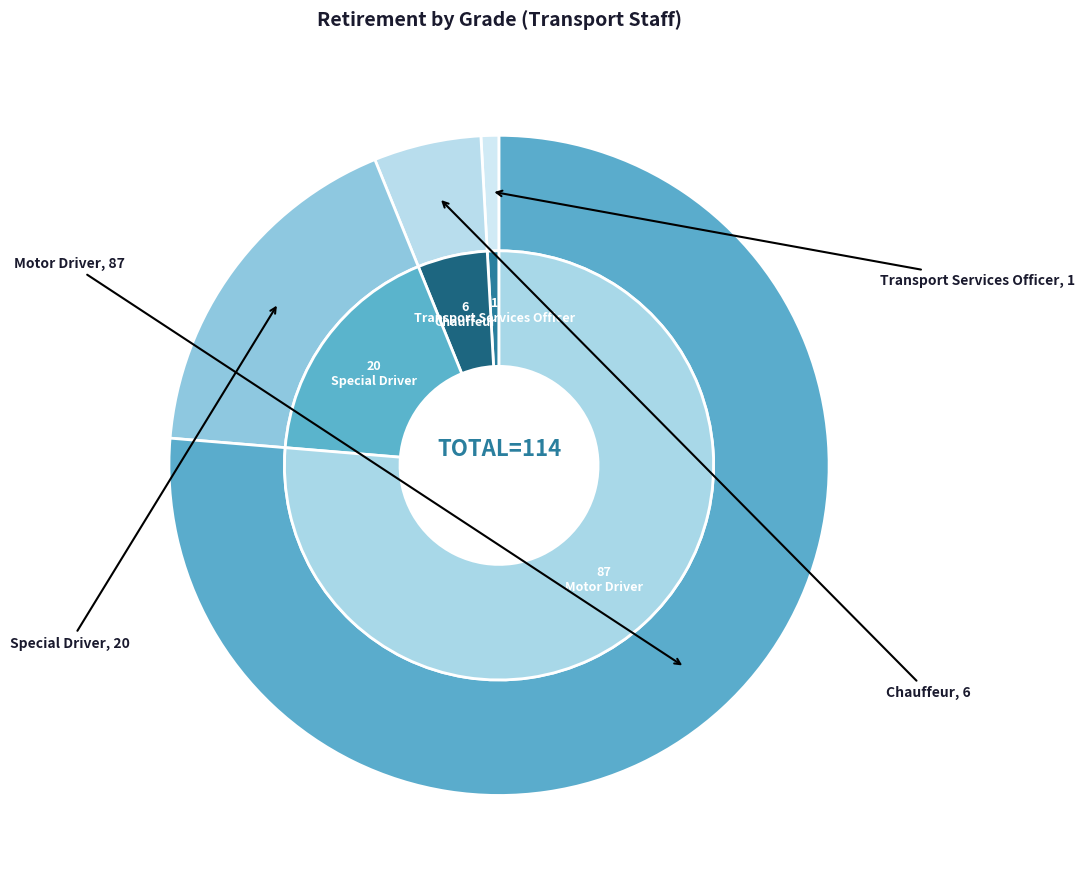

Is Transport Services Officer the majority of the pie?

No